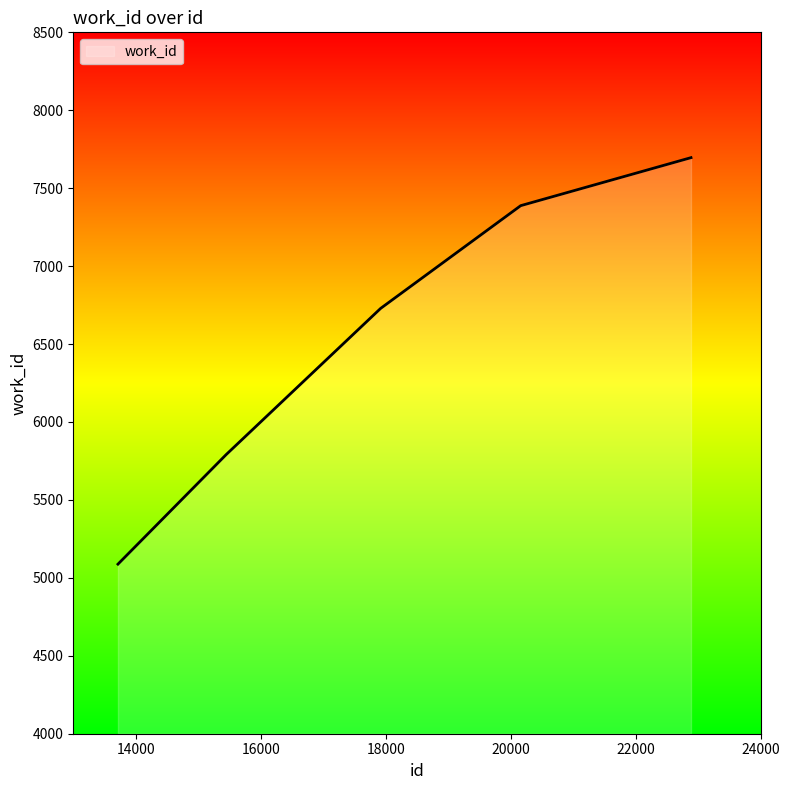

True or false: there are more than 1 points higher than both neighbors.

False